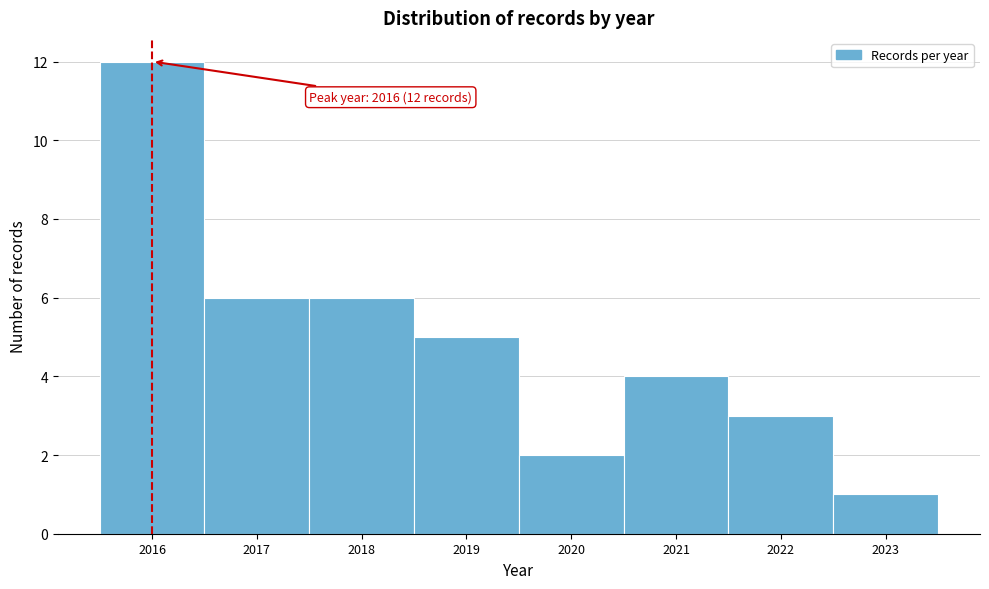

Which range on the x-axis has the tallest bar?

2015.5 to 2016.5